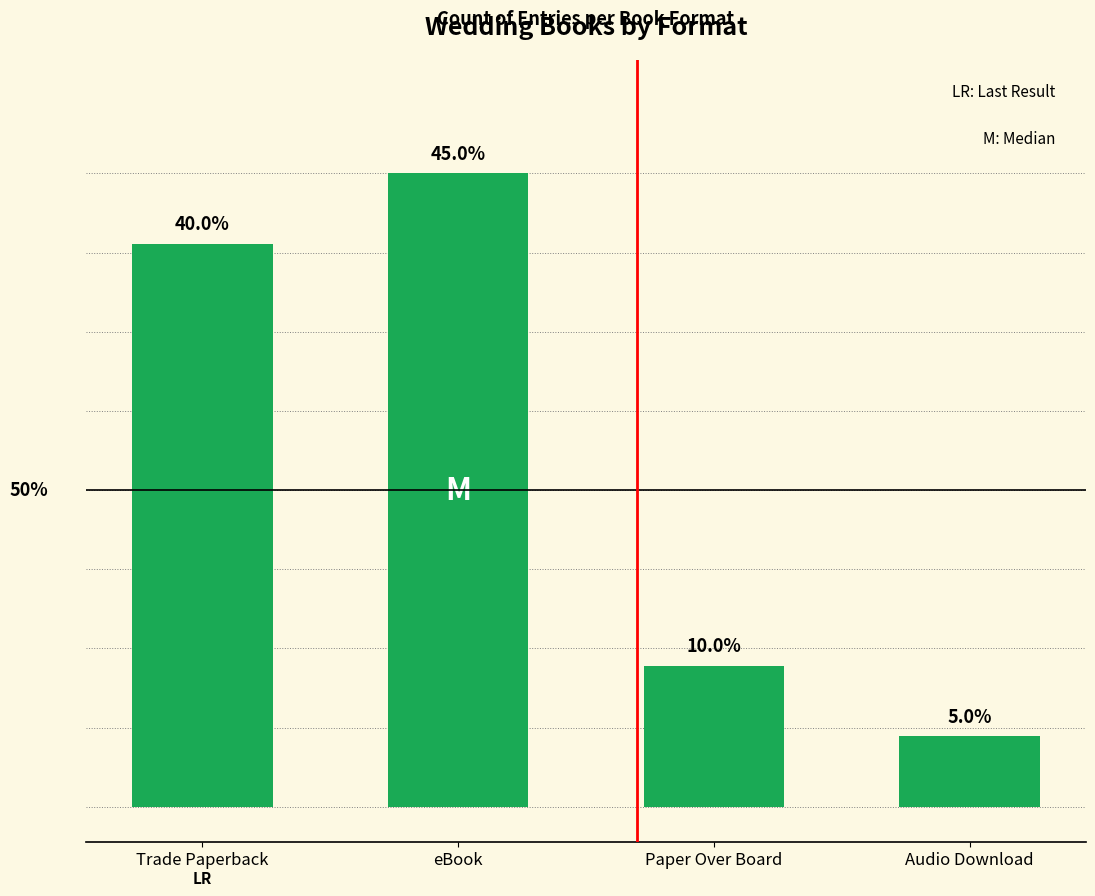

Are the bars horizontal?

No